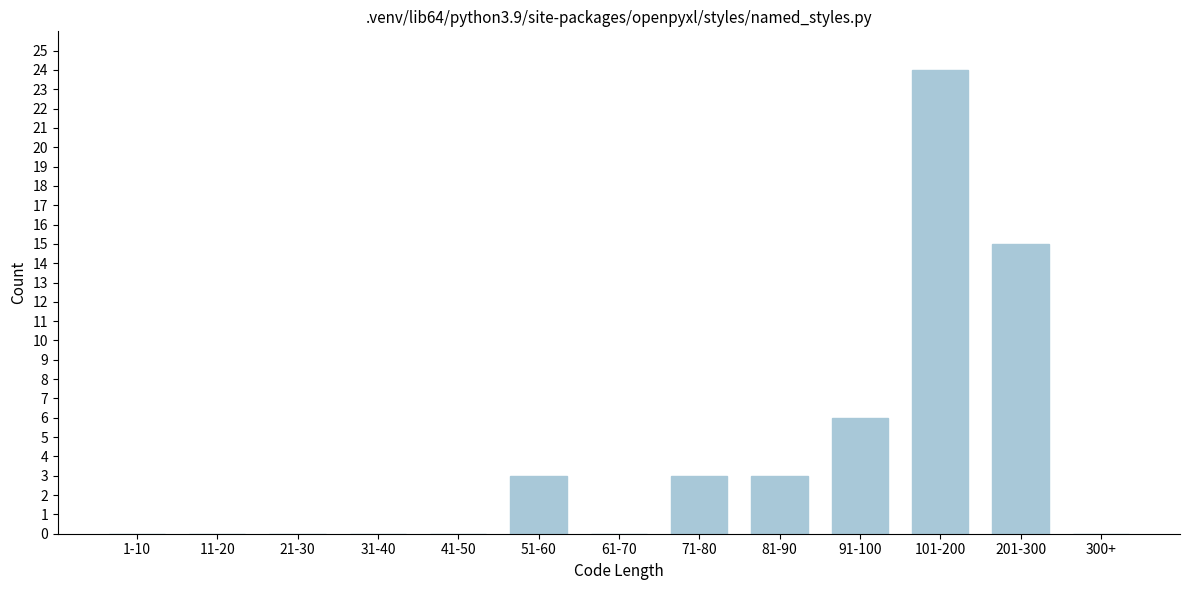

Reading right to left, transcribe all the data shown in this chart.

300+=0	201-300=15	101-200=24	91-100=6	81-90=3	71-80=3	61-70=0	51-60=3	41-50=0	31-40=0	21-30=0	11-20=0	1-10=0